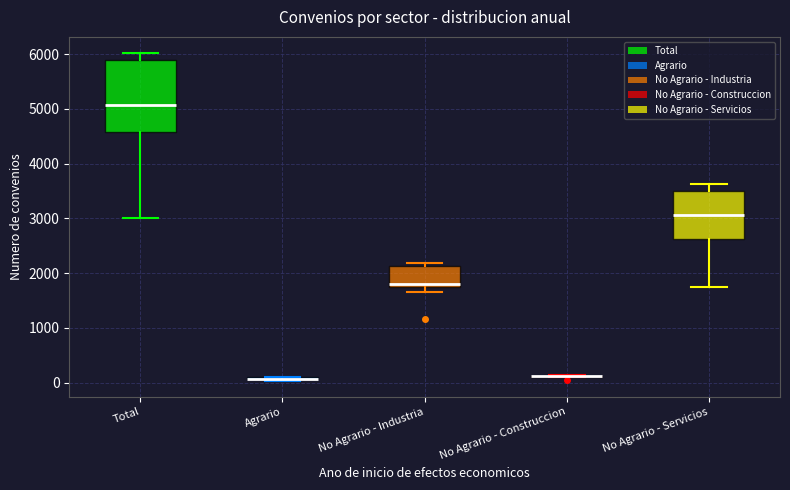

Reading left to right, read every box against the y-axis: the position of its median line, the range the box covers, and the ends of its whiskers. The values are not printed on the chart, so give them approximately, as read against the axis.

Total: median 5100, box 4600 to 5900, whiskers 3000 to 6000
Agrario: box collapsed to a line at 100, whiskers 0 to 100
No Agrario - Industria: median 1800, box 1700 to 2100, whiskers 1600 to 2200
No Agrario - Construccion: box collapsed to a line at 100, whiskers 100 to 100
No Agrario - Servicios: median 3100, box 2600 to 3500, whiskers 1800 to 3600